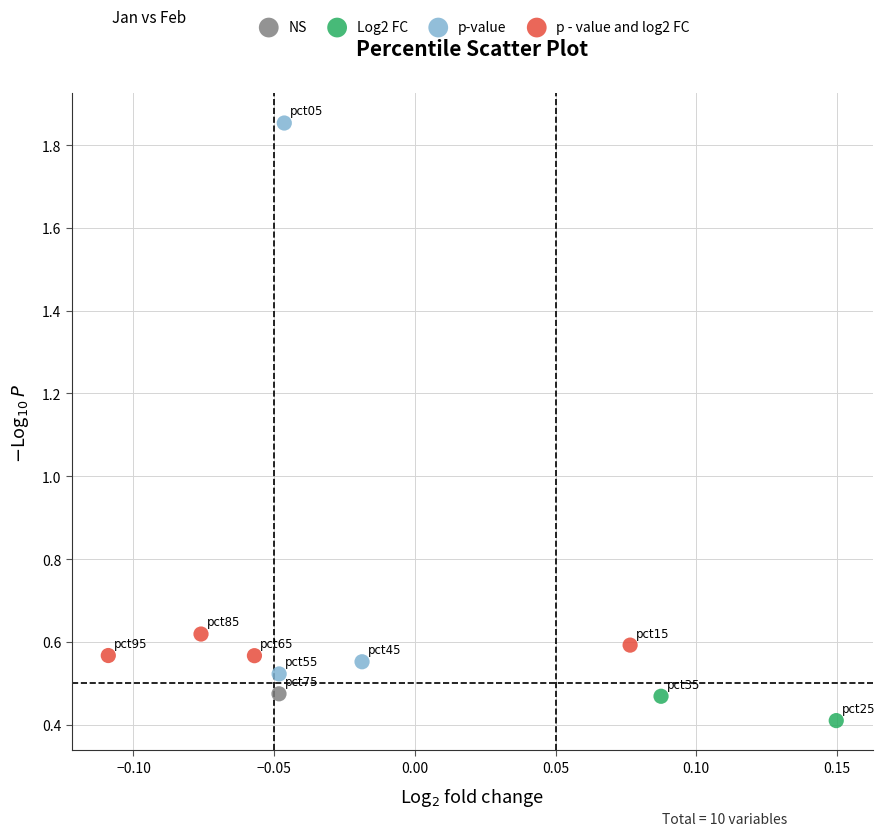

What are all the series names shown in the legend?

NS, Log2 FC, p-value, p - value and log2 FC